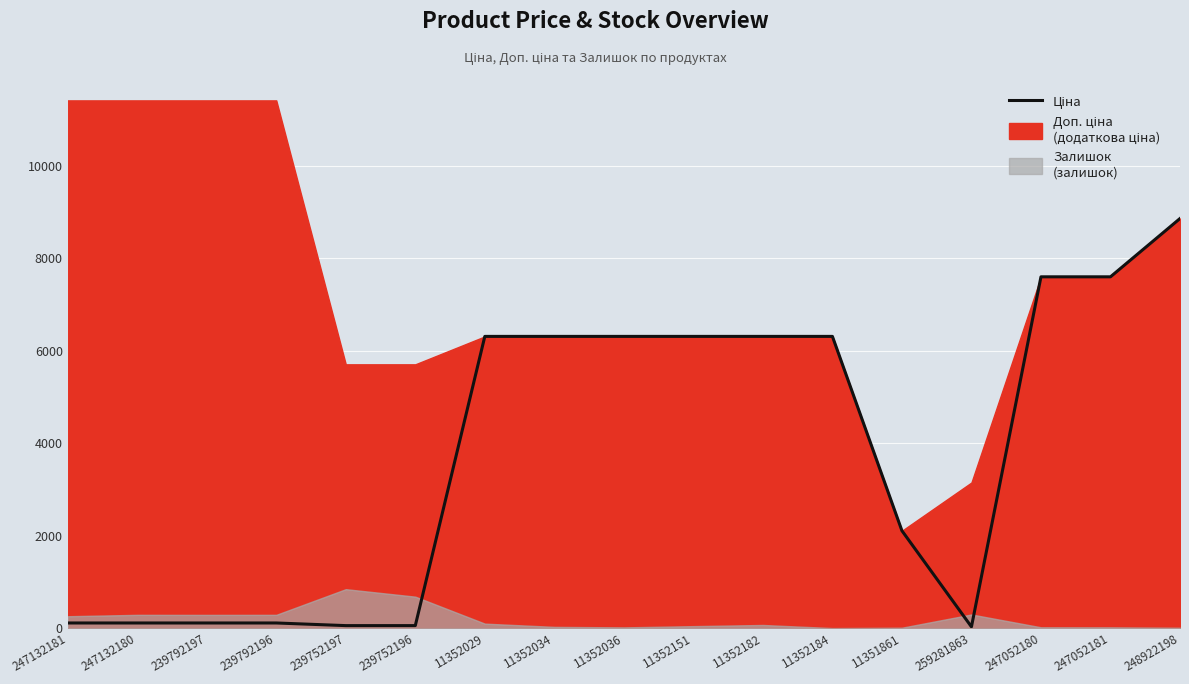

What is the label of the 6th point from the left?

239752196